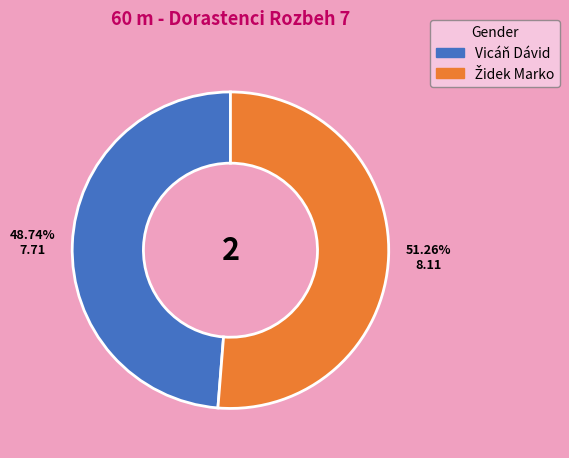

Which slice is the smallest?

Vicáň Dávid